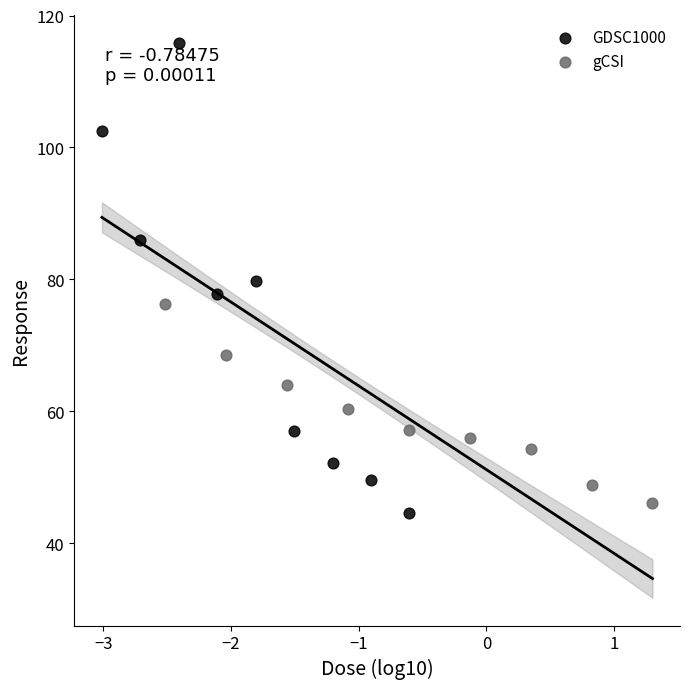

Which series has the largest Y range (max minus min)?

GDSC1000